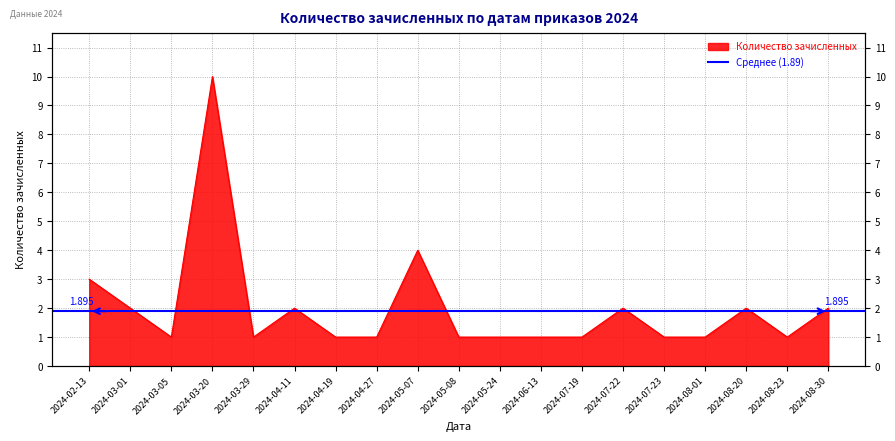

Between 2024-03-29 and 2024-08-30, which is larger?

2024-08-30